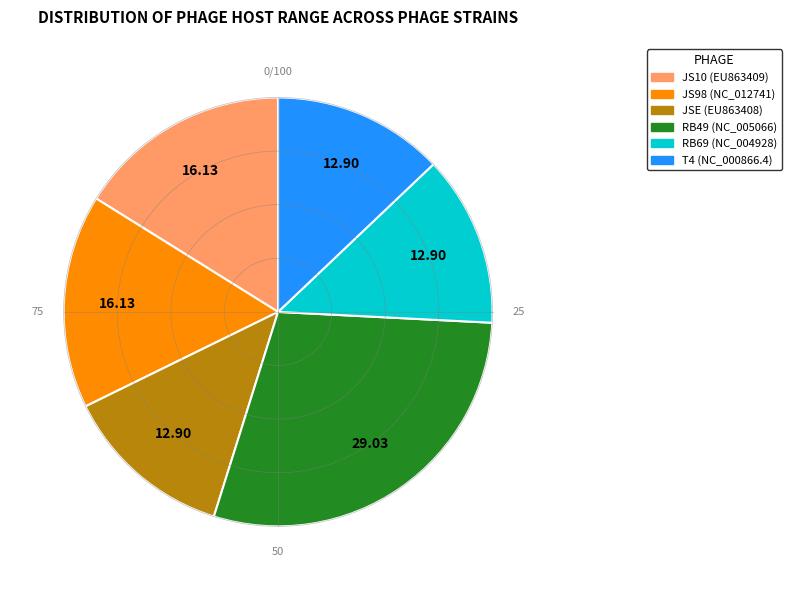

Count the number of slices in the pie.

6